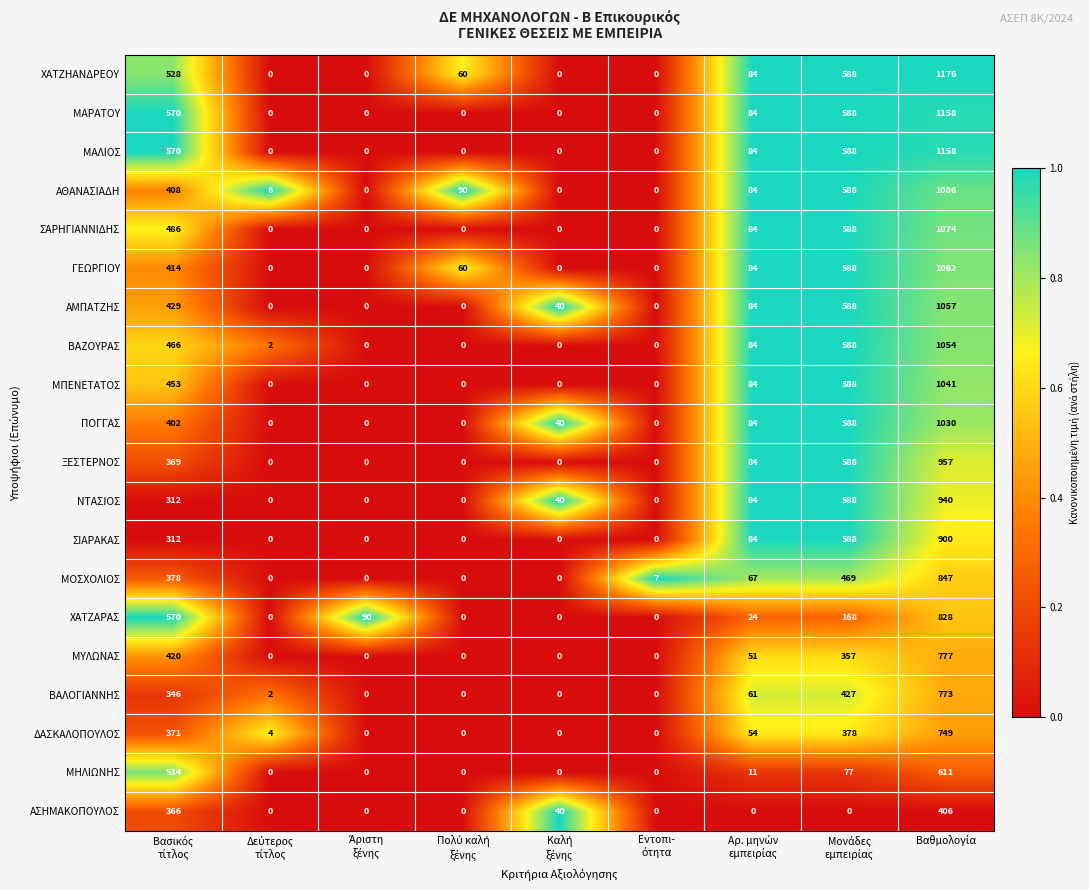

What is the average value of the ΧΑΤΖΑΡΑΣ series?

187